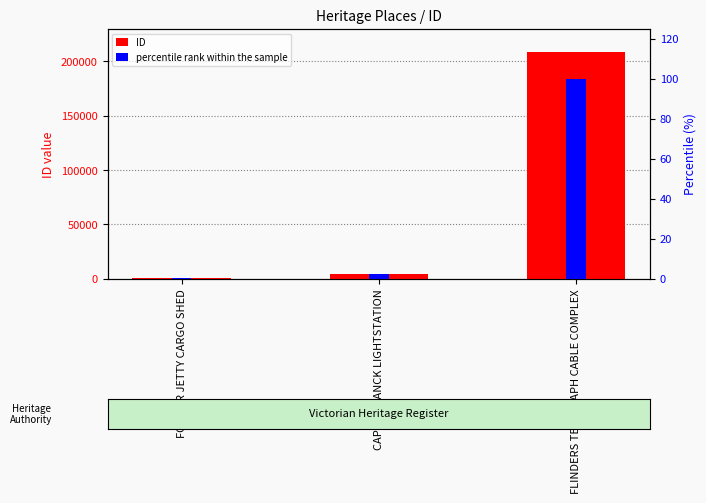

What is the label of the 3rd bar from the left?

FLINDERS TELEGRAPH CABLE COMPLEX